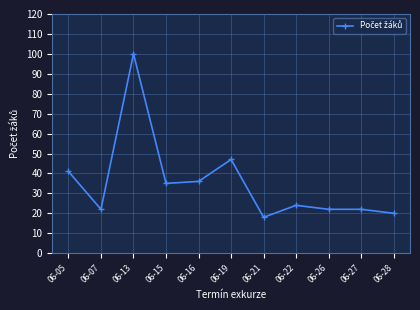

At which label does the data first exceed 24?

06-05